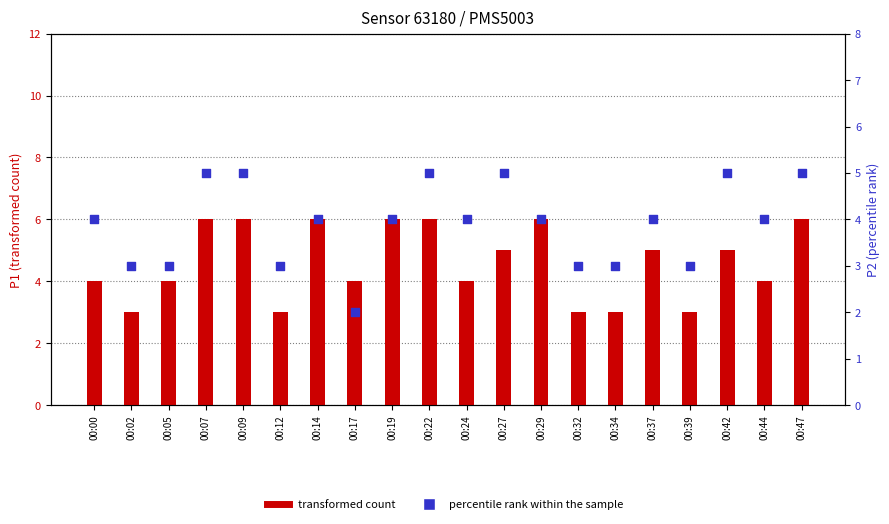

What are all the series names shown in the legend?

transformed count, percentile rank within the sample